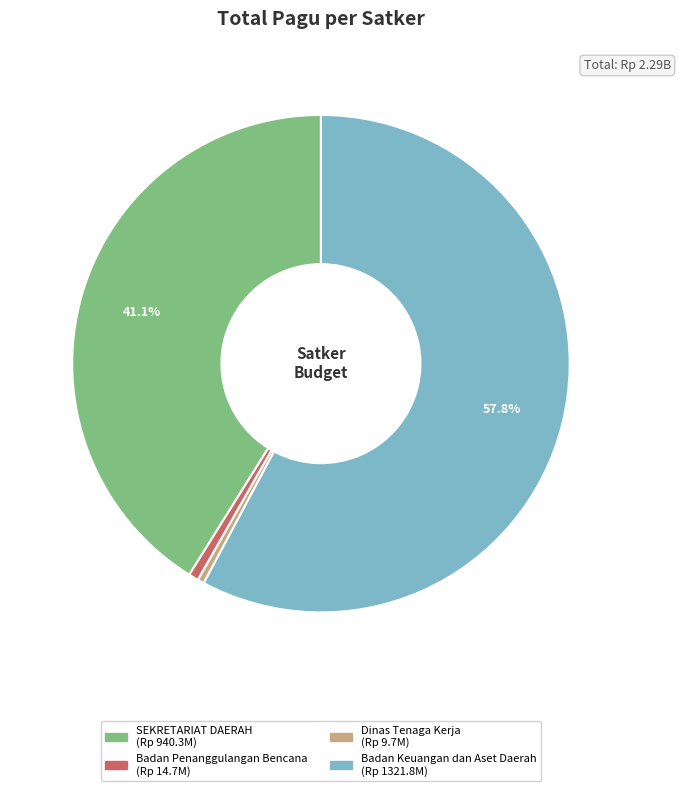

Is there any slice that represents more than half of the pie?

Yes